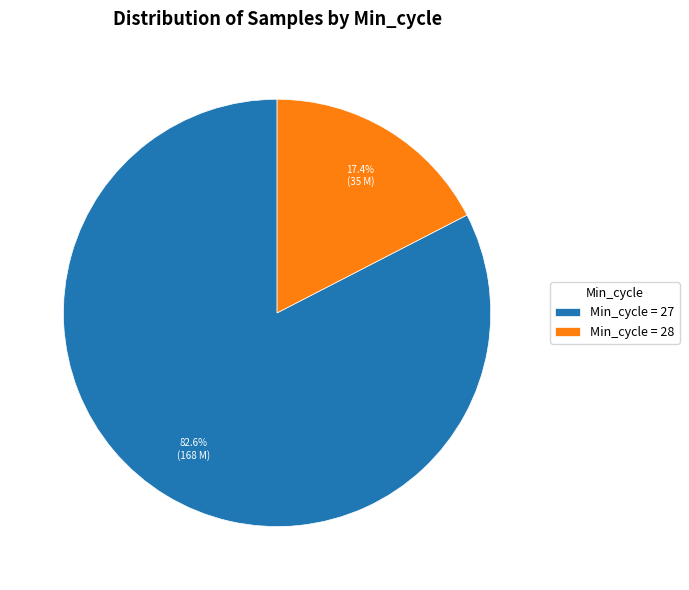

How many segments does this pie chart have?

2